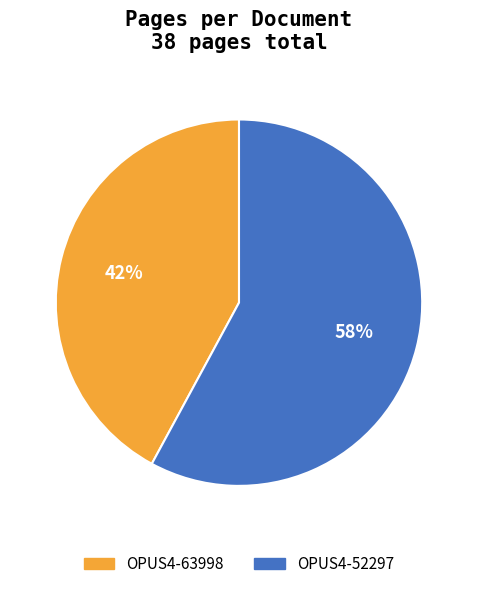

Is there any slice that represents more than half of the pie?

Yes